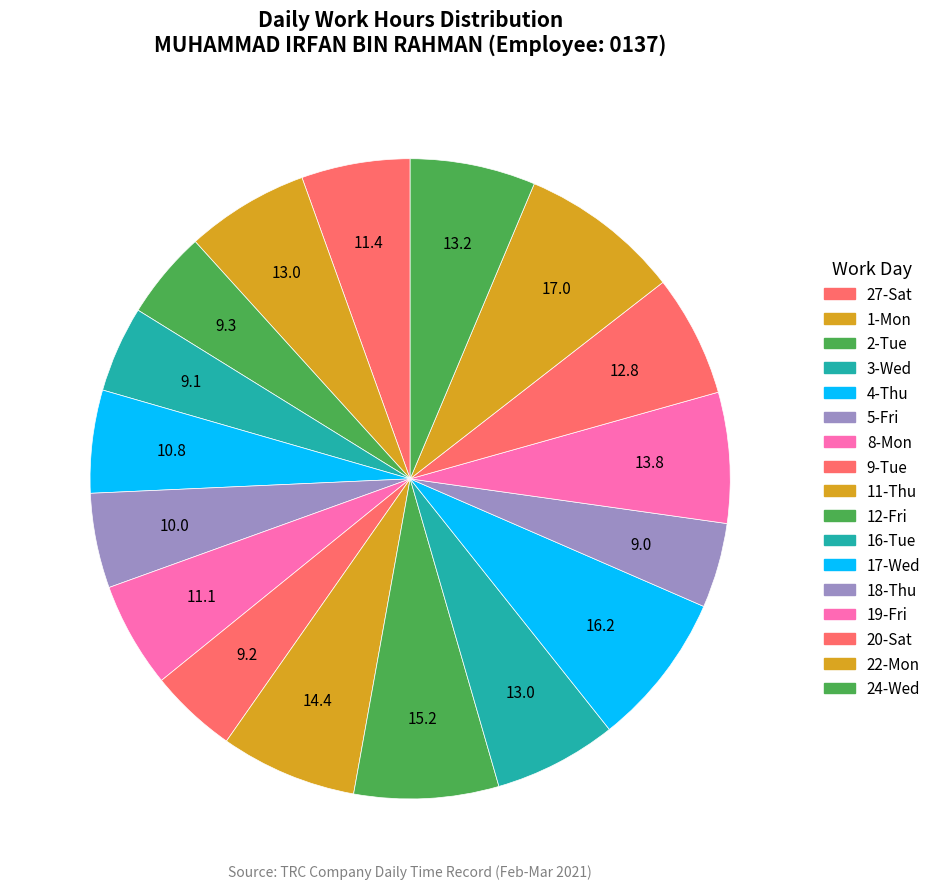

How many slices are in this pie chart?

17